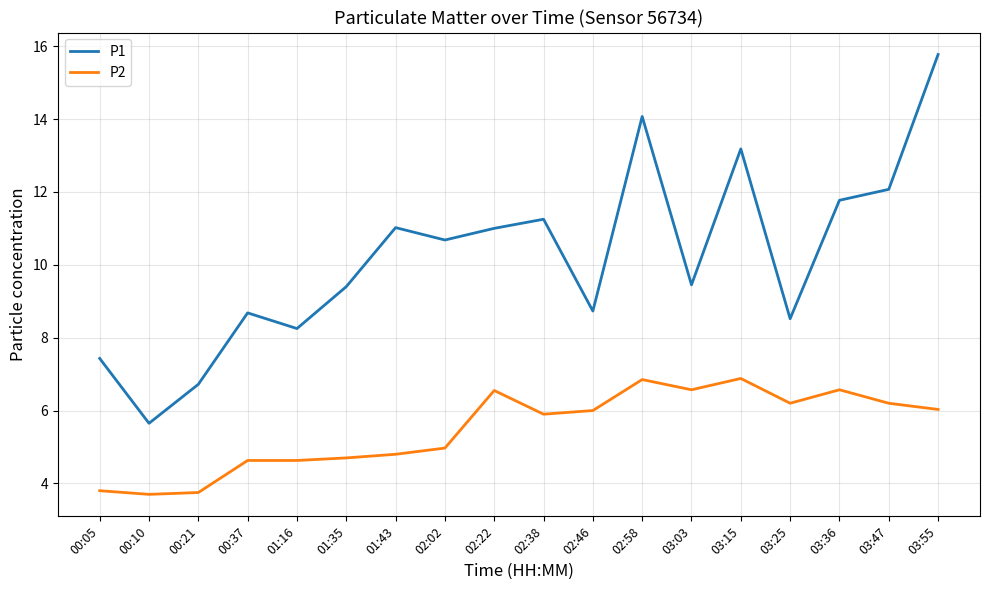

Rank the series by their maximum value, from lowest to highest.

P2, P1